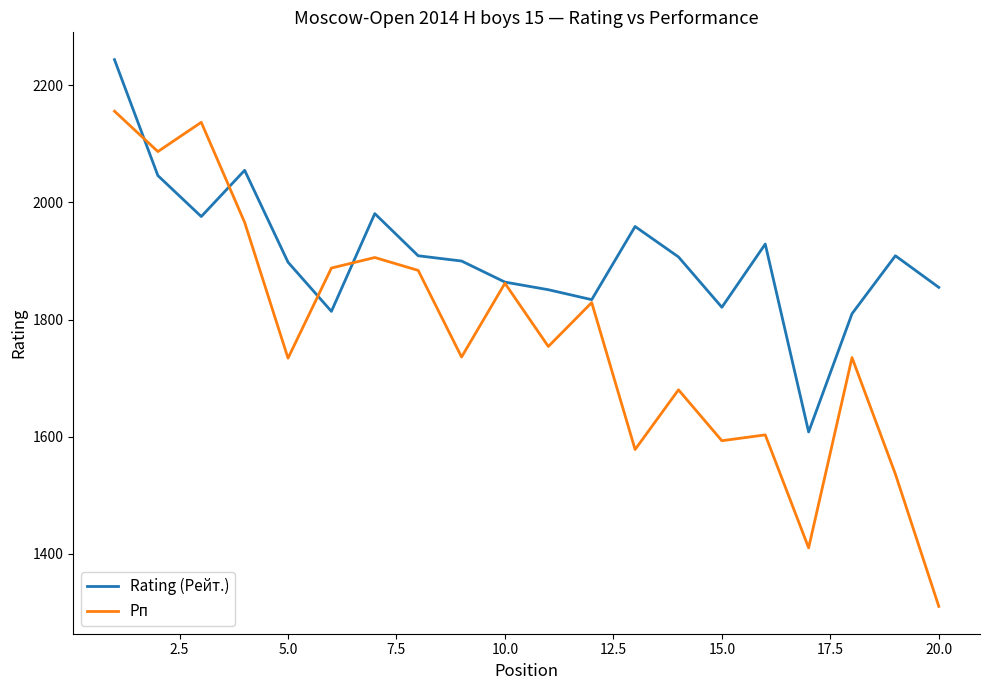

Which series has the largest total across all categories?

Rating (Рейт.)